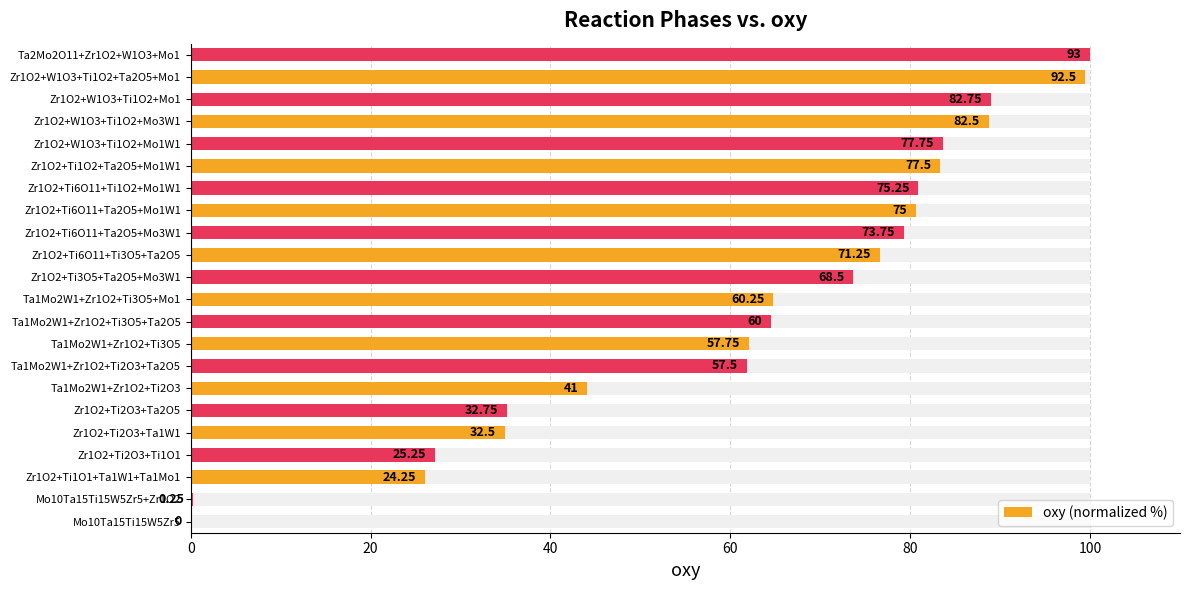

True or false: the data shows 124.1 at Zr1O2+Ti3O5+Ta2O5+Mo3W1.

False